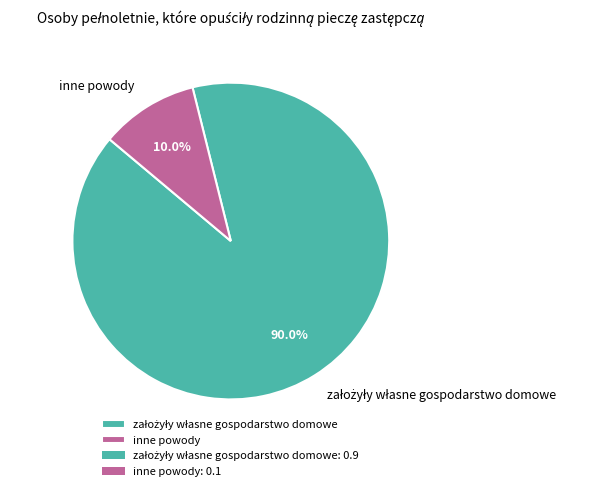

Does any single category account for the majority?

Yes